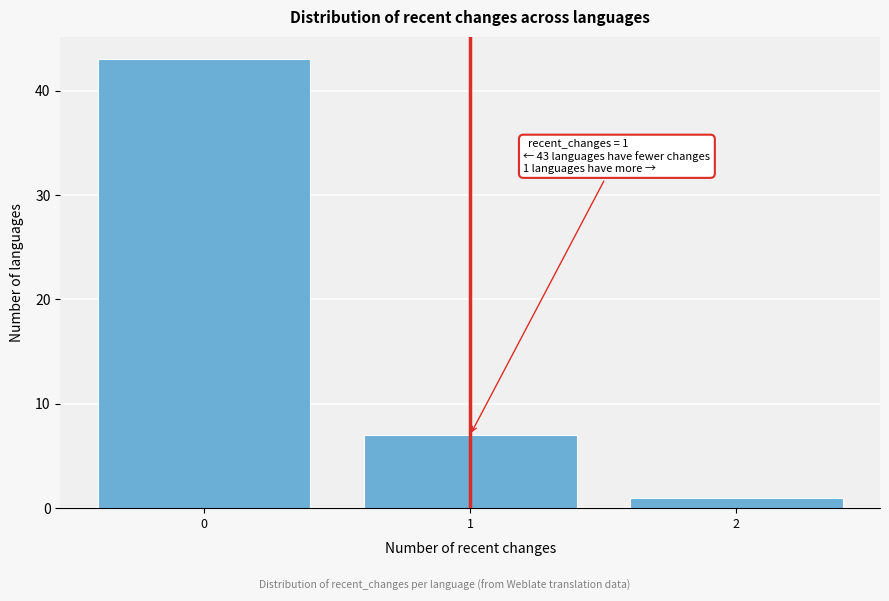

Reading left to right, extract all data points from this chart.

43	7	1